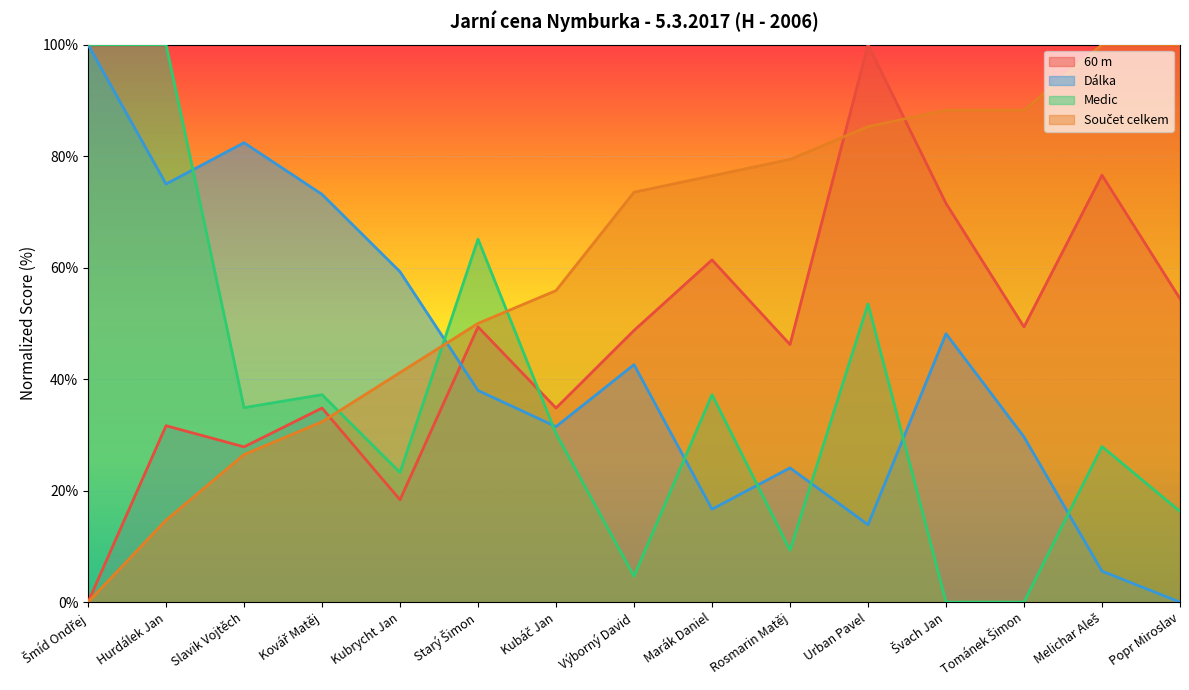

At which category does Dálka reach its first local peak?

Slavik Vojtěch